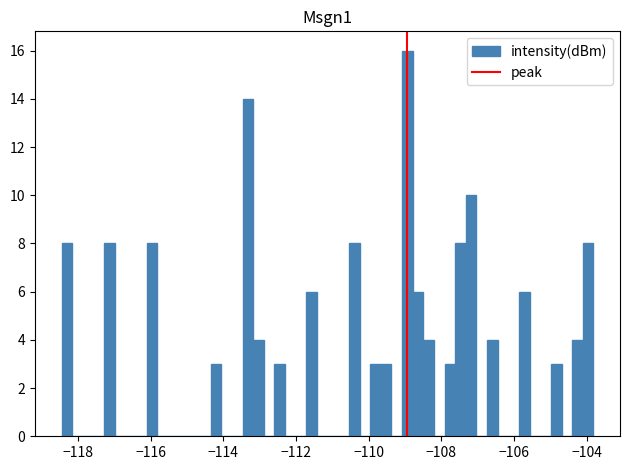

Around what value on the x-axis is the tallest bar? Give the approximate position of its centre, as read against the axis.

-109.0